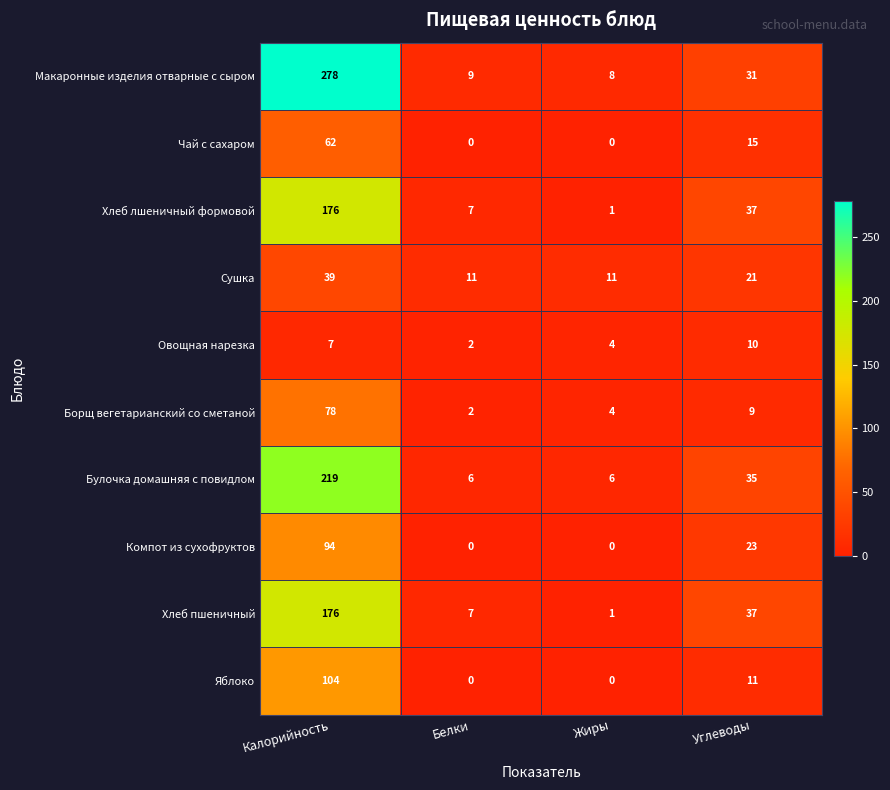

Read the Борщ вегетарианский со сметаной value at Калорийность, to the nearest 5.

80